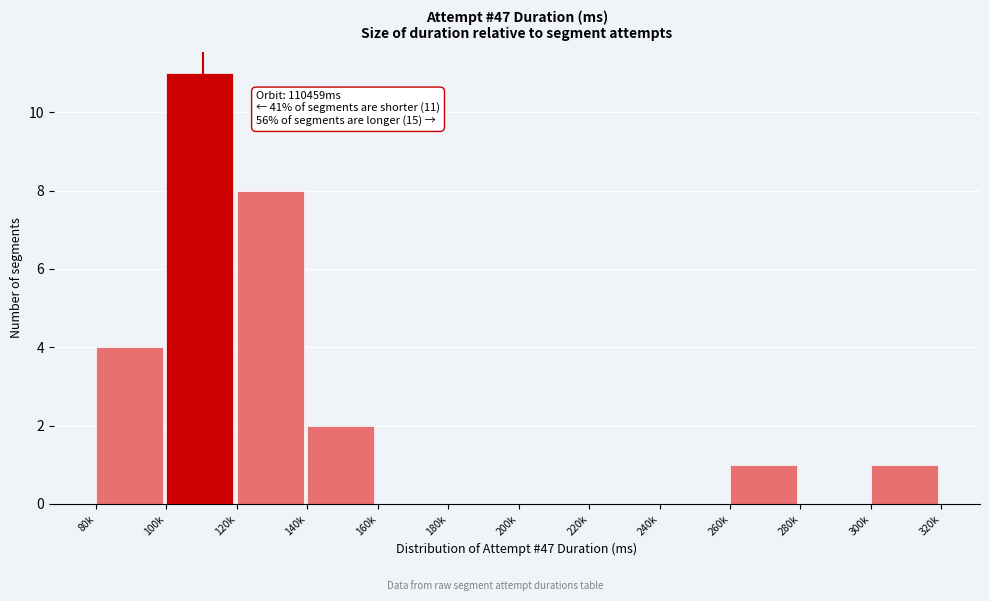

Reading right to left, extract all data points from this chart.

300k=1	280k=0	260k=1	240k=0	220k=0	200k=0	180k=0	160k=0	140k=2	120k=8	100k=11	80k=4